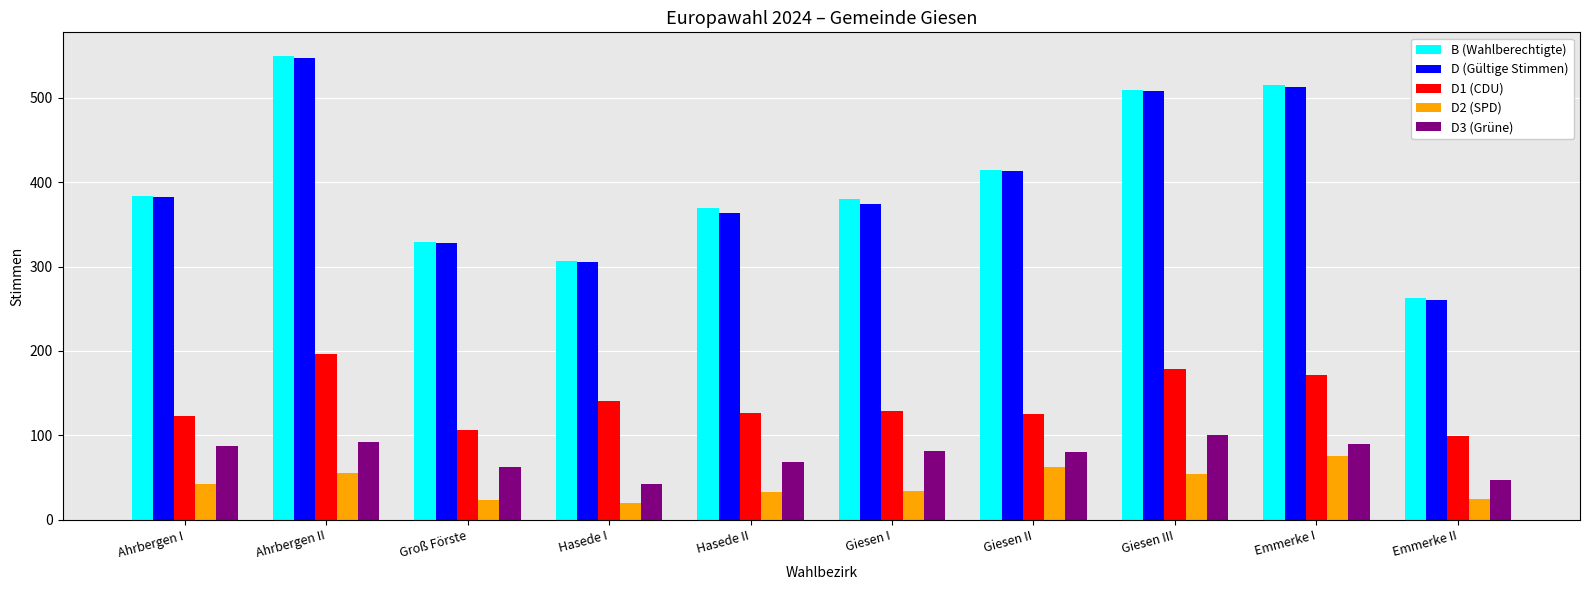

What is the difference between the D1 (CDU) values at Giesen III and Ahrbergen I?

56